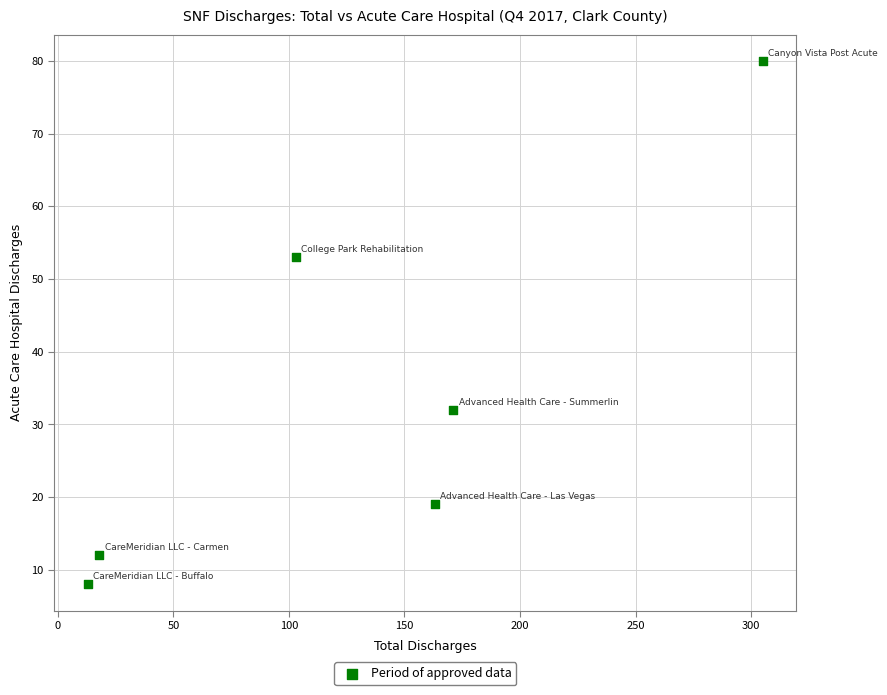

What is the range of X values (max minus min)?

292